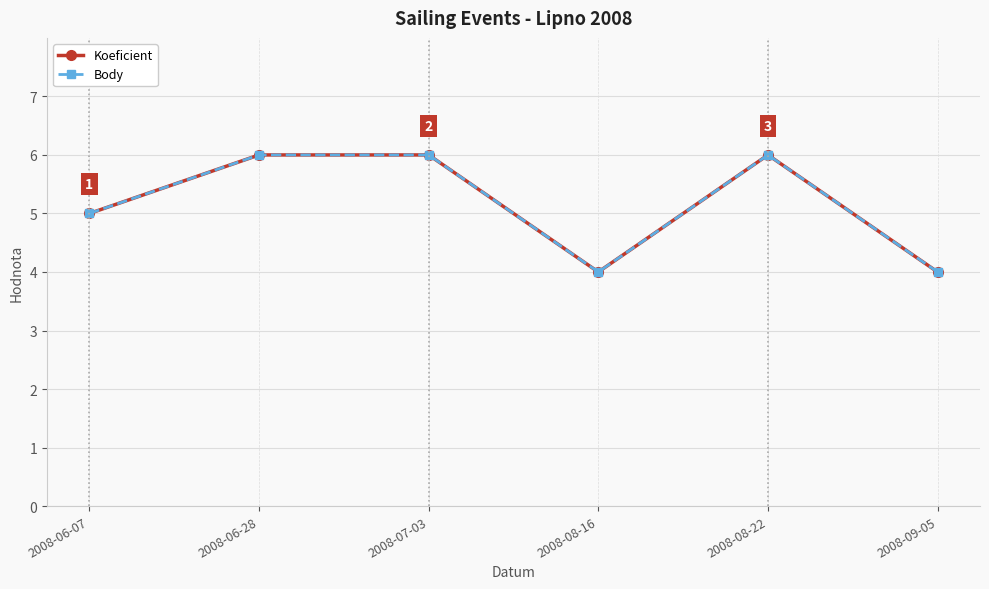

What position from the left is 2008-09-05?

6